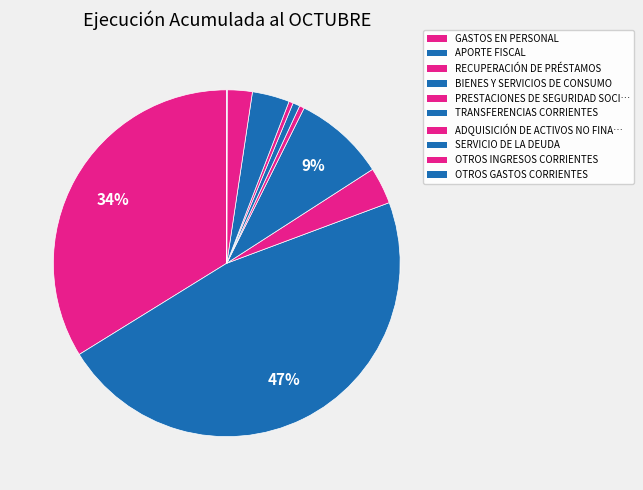

How many slices are in this pie chart?

10